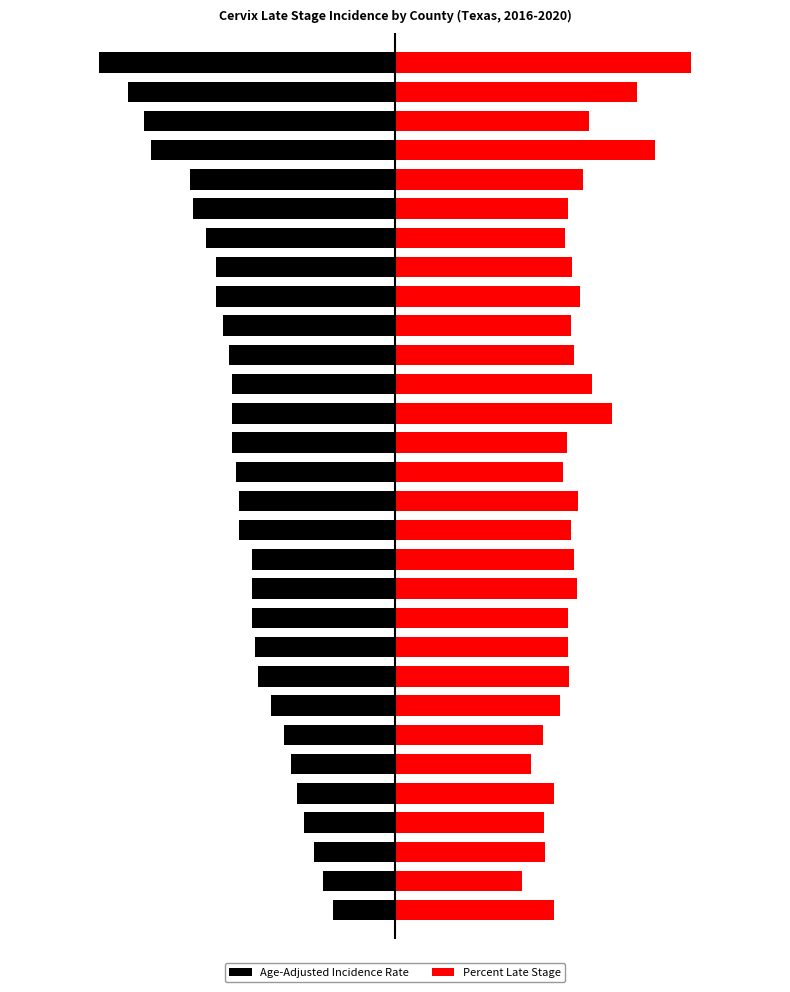

Is the value of Percent Late Stage at 16 greater than the value of Age-Adjusted Incidence Rate at 25?

Yes